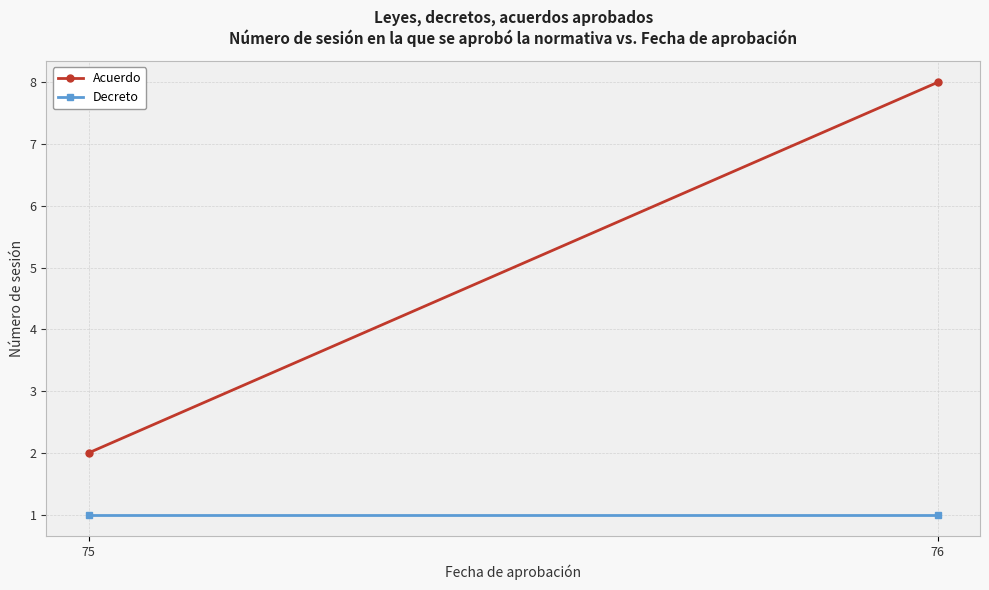

Reading left to right, extract all data points from this chart.

Acuerdo: 75=2	76=8
Decreto: 75=1	76=1